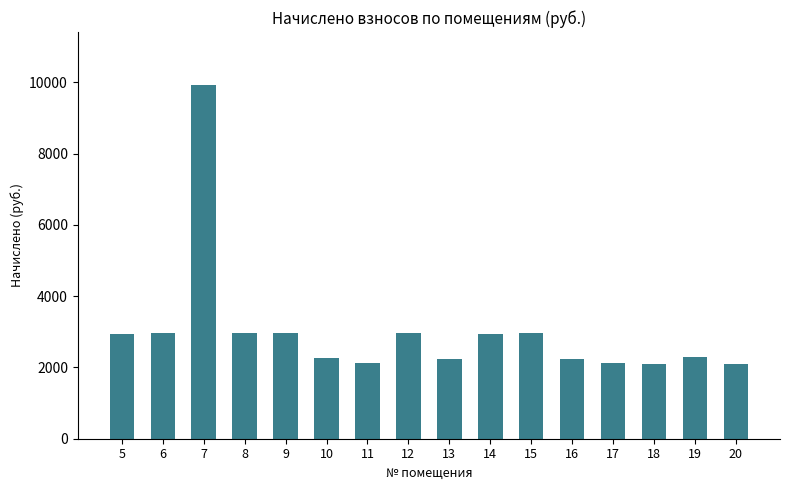

What value does the data have at 20?

2103.6